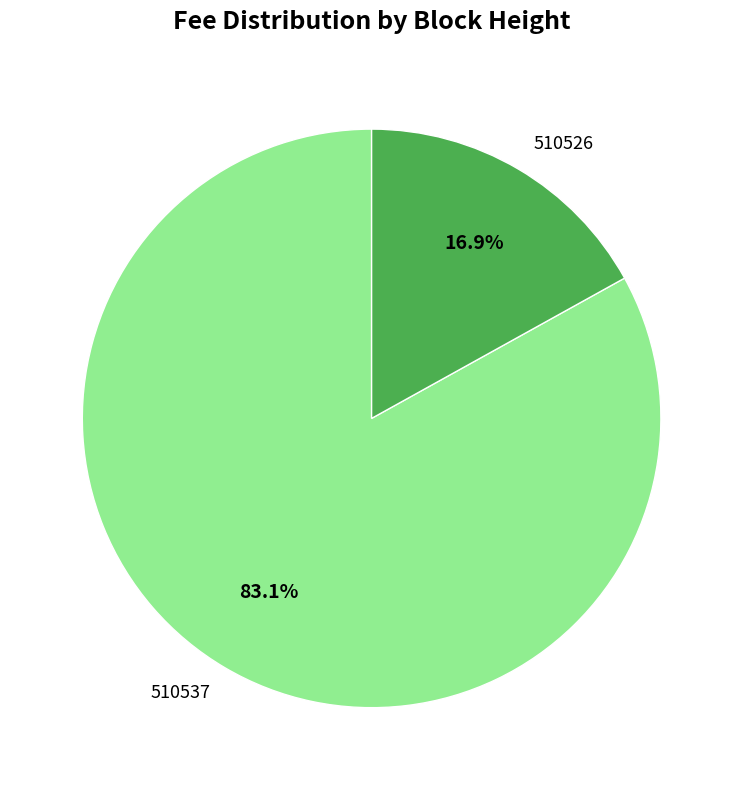

How many segments does this pie chart have?

2